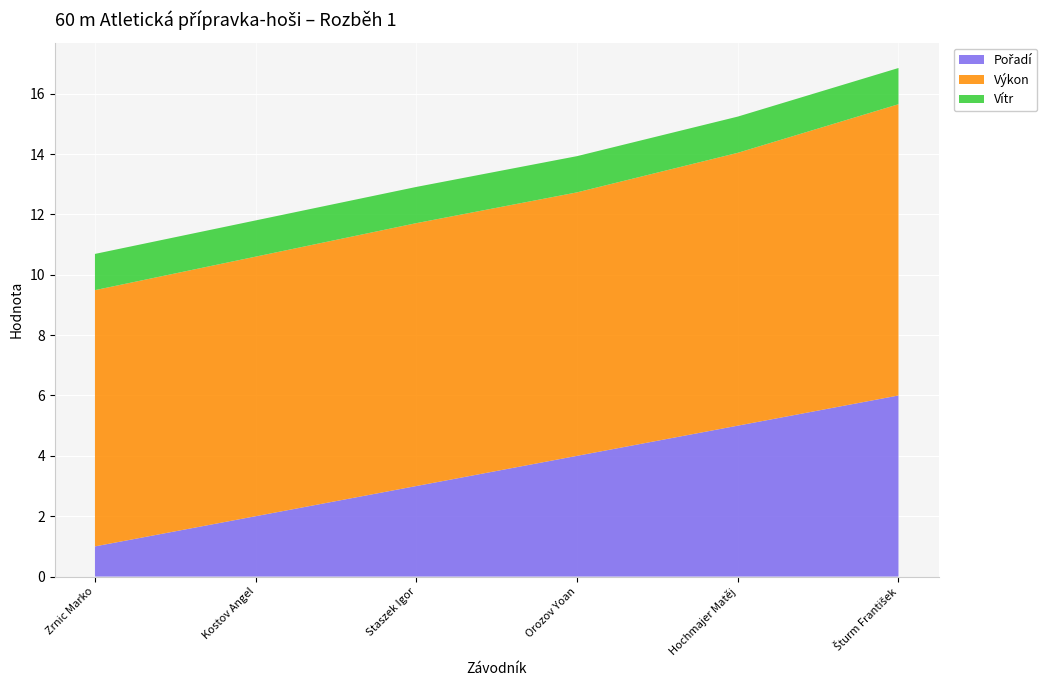

Reading left to right, extract all data points from this chart.

Pořadí: 1.0	2.0	3.0	4.0	5.0	6.0
Výkon: 8.5	8.6	8.7	8.7	9.0	9.7
Vítr: 1.2	1.2	1.2	1.2	1.2	1.2